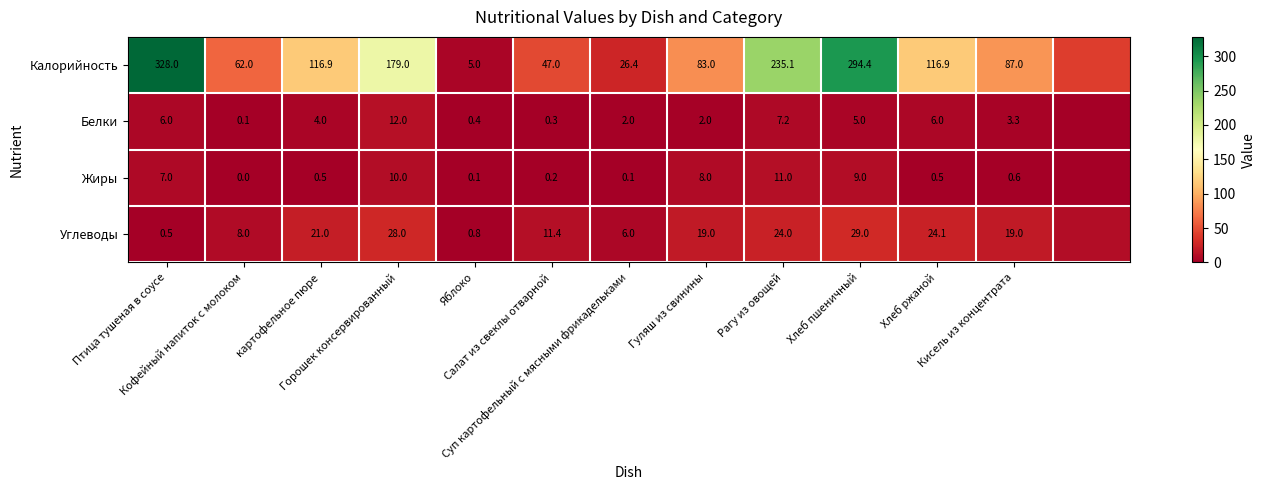

What is the difference between the highest and lowest values at Птица тушеная в соусе?

327.5